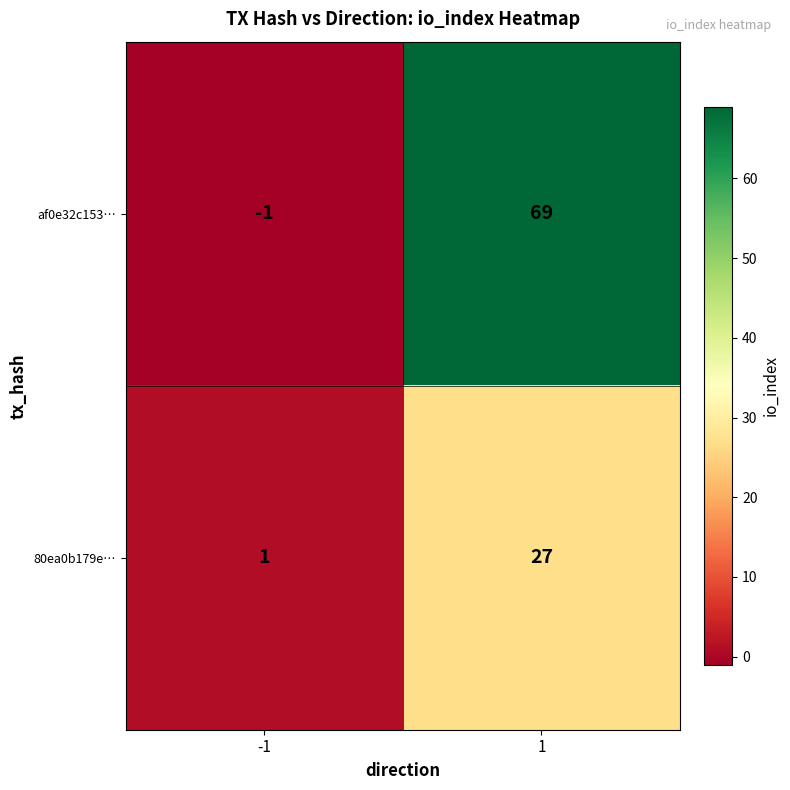

How many distinct data groups are displayed?

2